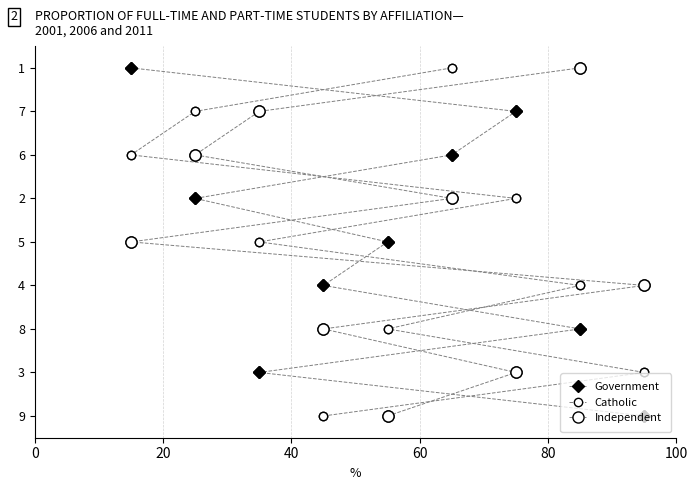

Which series has the largest total across all categories?

Government